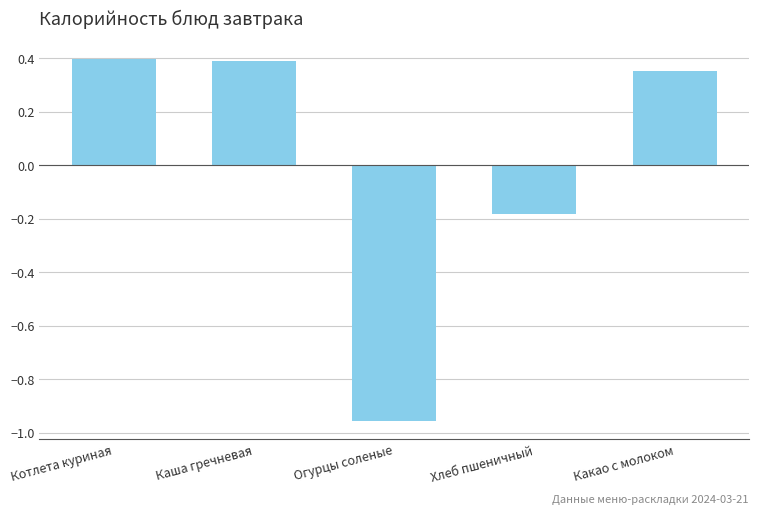

Count the values in the range 0 to 1.

3